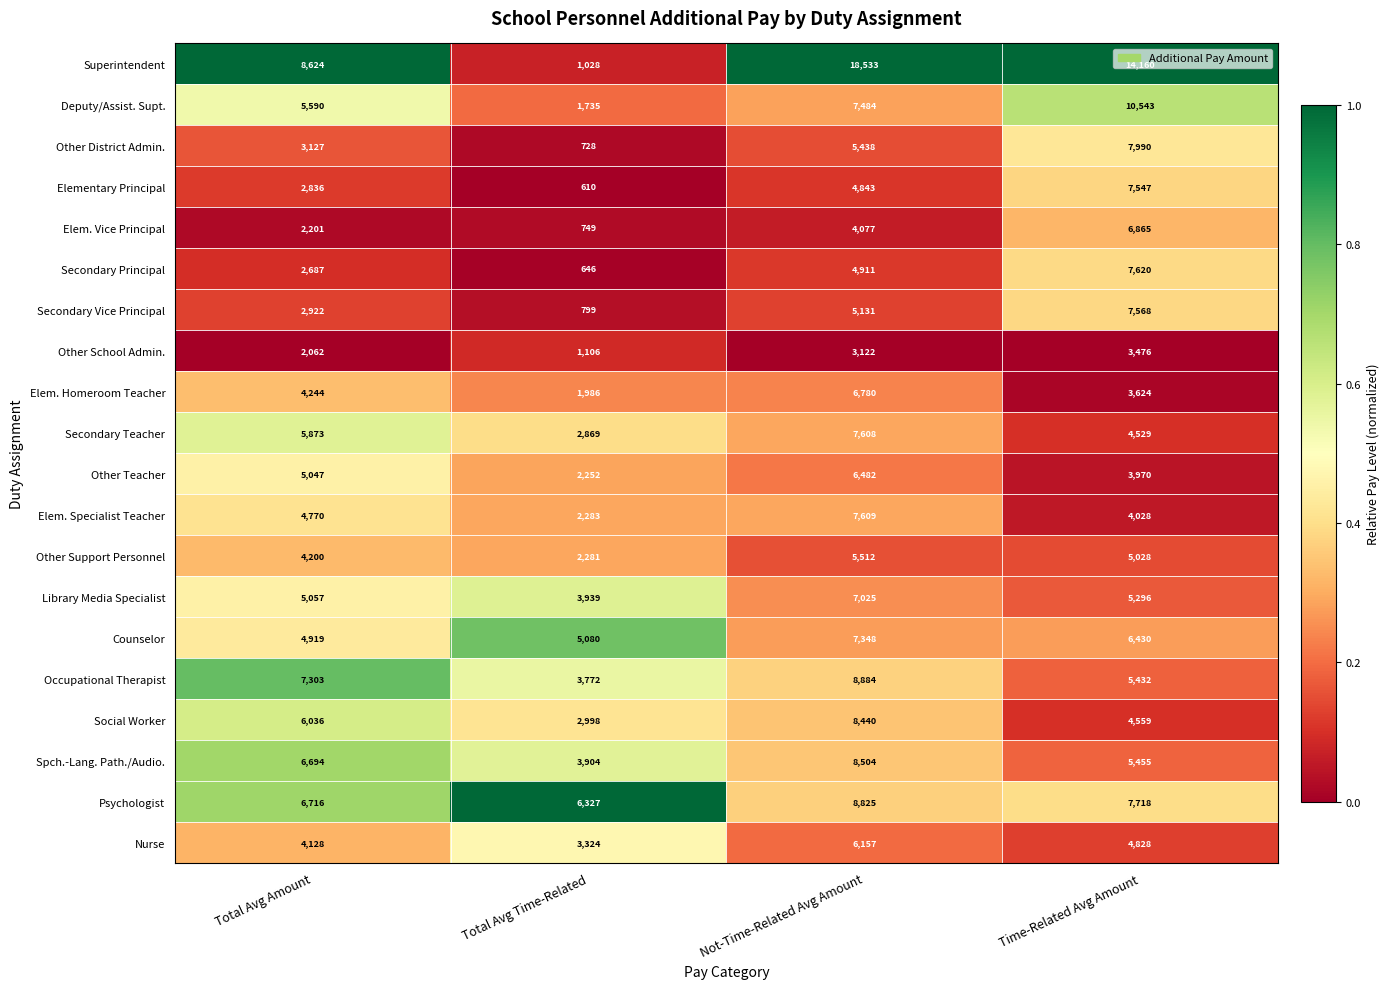

List the labels in order of Other Support Personnel value, largest first.

Not-Time-Related Avg Amount, Time-Related Avg Amount, Total Avg Amount, Total Avg Time-Related